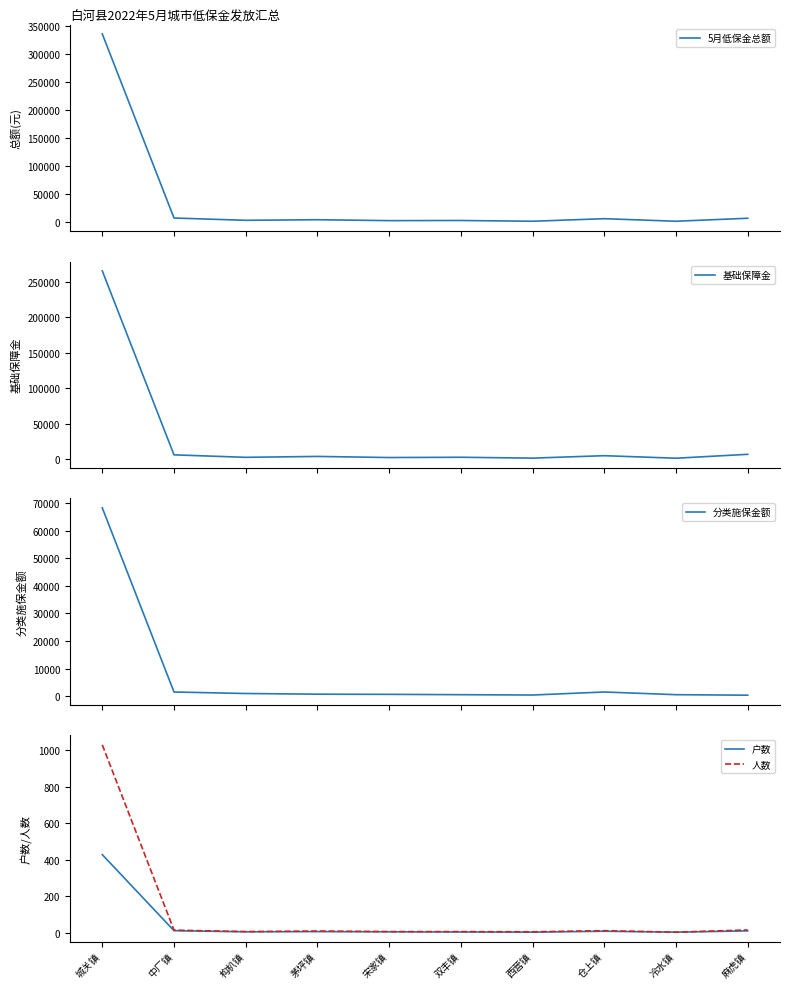

Reading right to left, list all the values displayed in this chart.

5月低保金总额: 麻虎镇=7430	冷水镇=2083	仓上镇=6654	西营镇=2087	双丰镇=3428	宋家镇=3177	茅坪镇=4809	构朳镇=3775	中厂镇=7839	城关镇=335954
基础保障金: 麻虎镇=7075	冷水镇=1580	仓上镇=5150	西营镇=1706	双丰镇=2920	宋家镇=2542	茅坪镇=4108	构朳镇=2835	中厂镇=6320	城关镇=265433
分类施保金额: 麻虎镇=305	冷水镇=488	仓上镇=1464	西营镇=366	双丰镇=488	宋家镇=610	茅坪镇=671	构朳镇=915	中厂镇=1464	城关镇=68381
户数: 麻虎镇=10	冷水镇=3	仓上镇=8	西营镇=3	双丰镇=4	宋家镇=5	茅坪镇=6	构朳镇=5	中厂镇=11	城关镇=428
人数: 麻虎镇=15	冷水镇=3	仓上镇=11	西营镇=5	双丰镇=6	宋家镇=6	茅坪镇=9	构朳镇=6	中厂镇=14	城关镇=1030